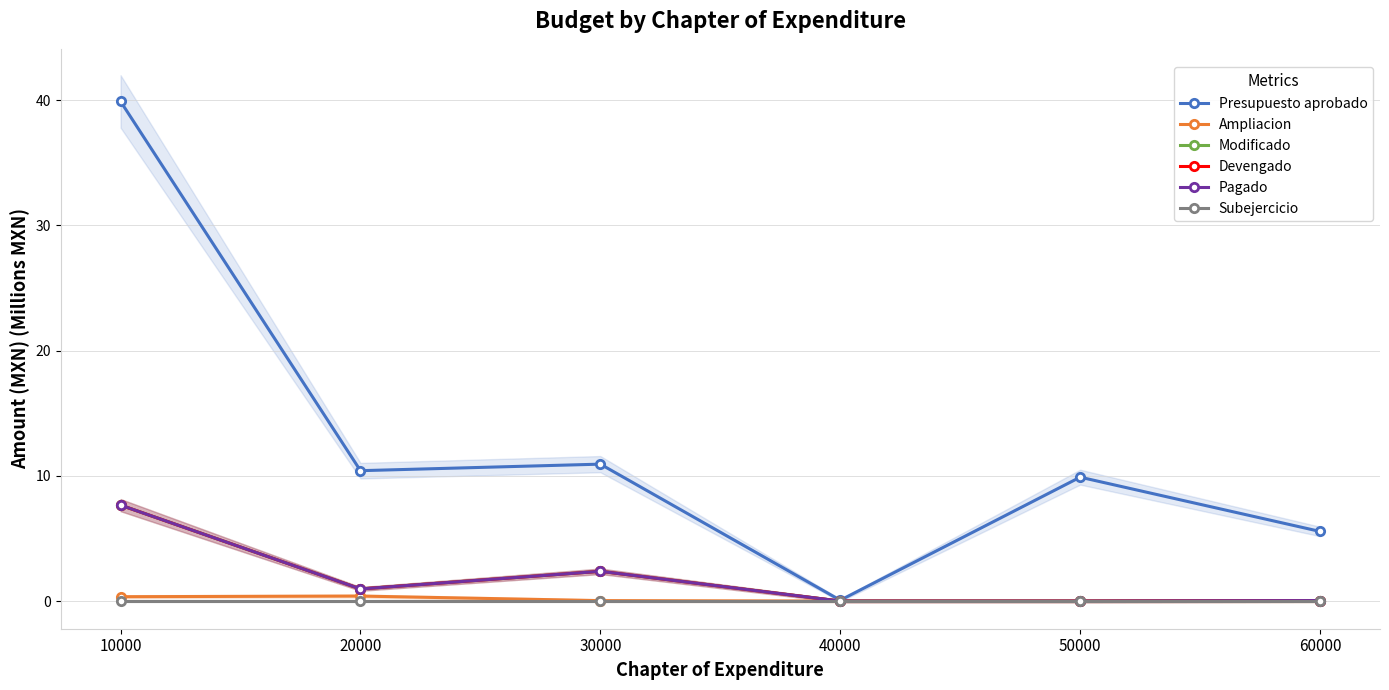

Reading left to right, extract all data points from this chart.

Presupuesto aprobado: 10000=39.9	20000=10.4	30000=10.9	40000=0.1	50000=9.9	60000=5.6
Ampliacion: 10000=0.4	20000=0.4	30000=0.0	40000=0.0	50000=0.0	60000=0.0
Modificado: 10000=7.7	20000=1.0	30000=2.4	40000=0.0	50000=0.0	60000=0.0
Devengado: 10000=7.7	20000=1.0	30000=2.4	40000=0.0	50000=0.0	60000=0.0
Pagado: 10000=7.7	20000=1.0	30000=2.4	40000=0.0	50000=0.0	60000=0.0
Subejercicio: 10000=0.0	20000=0.0	30000=0.0	40000=0.0	50000=0.0	60000=0.0